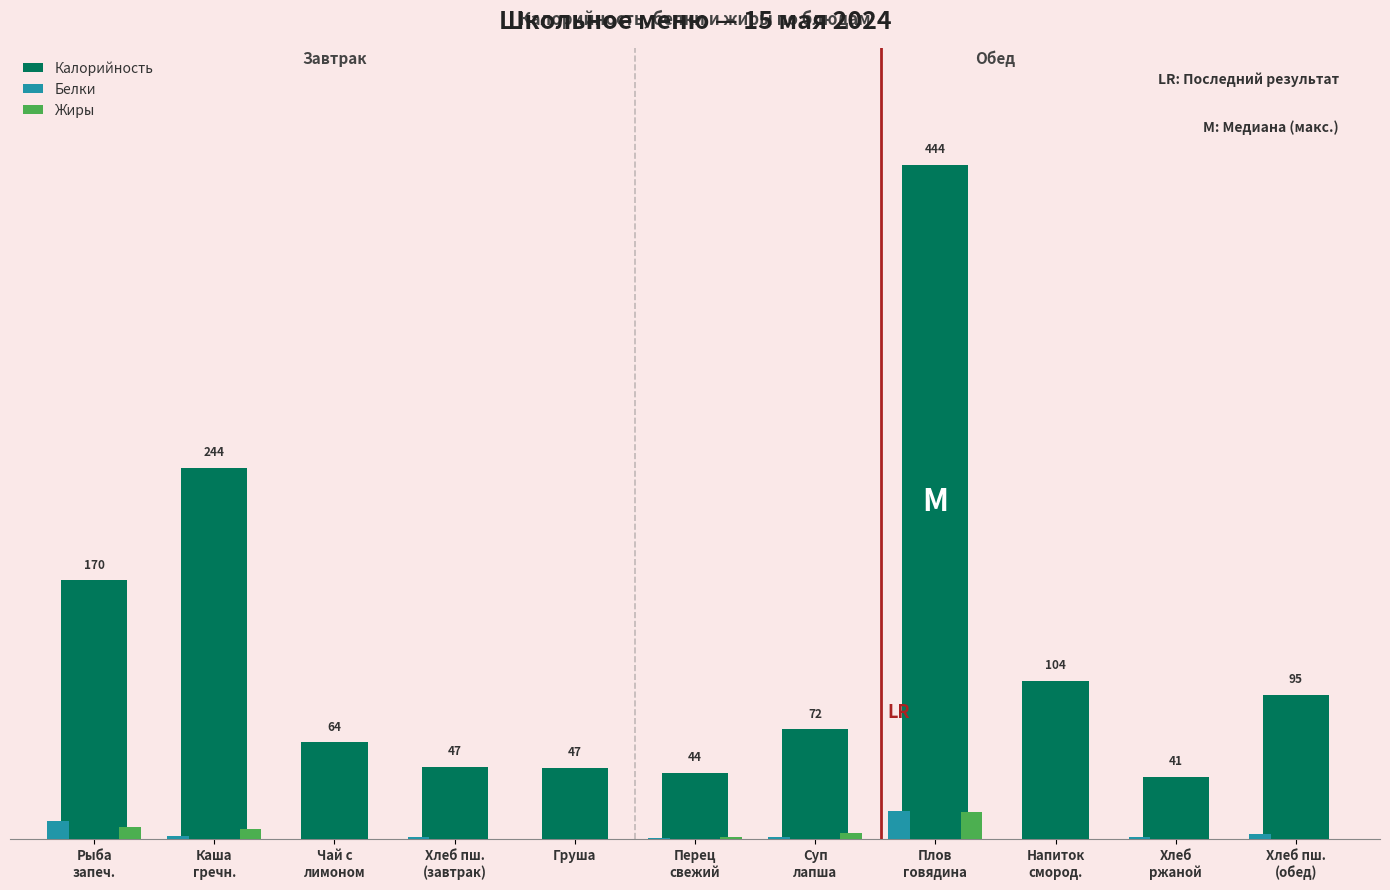

What is the value of the Жиры bar at the 4th from the left?

0.1